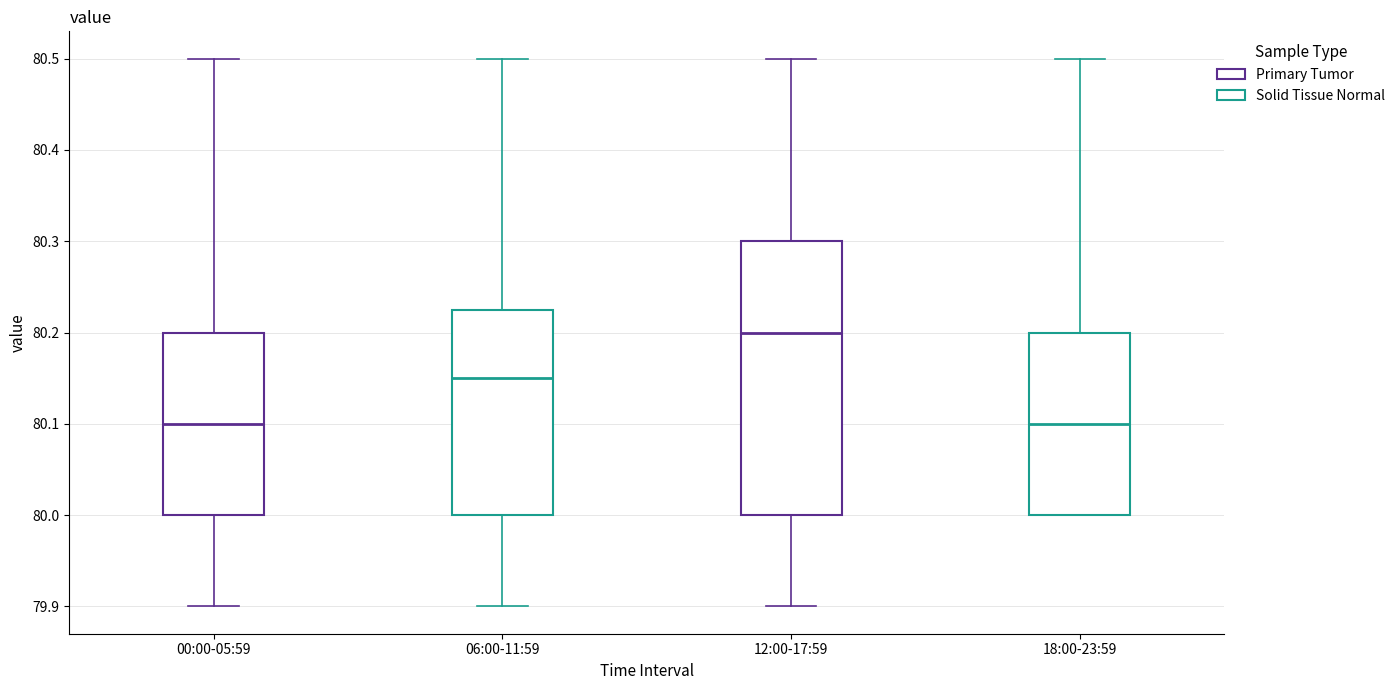

Reading left to right, read every box against the y-axis: the position of its median line, the range the box covers, and the ends of its whiskers. The values are not printed on the chart, so give them approximately, as read against the axis.

00:00-05:59: median 80.10, box 80.00 to 80.20, whiskers 79.90 to 80.50
06:00-11:59: median 80.15, box 80.00 to 80.23, whiskers 79.90 to 80.50
12:00-17:59: median 80.20, box 80.00 to 80.30, whiskers 79.90 to 80.50
18:00-23:59: median 80.10, box 80.00 to 80.20, whiskers 80.00 to 80.50